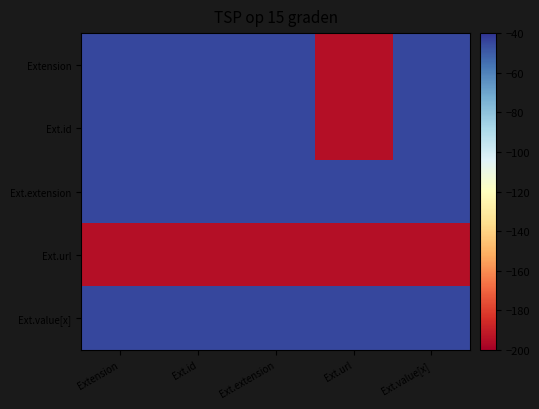

What is the spread (max minus min) of values at Ext.id?

150